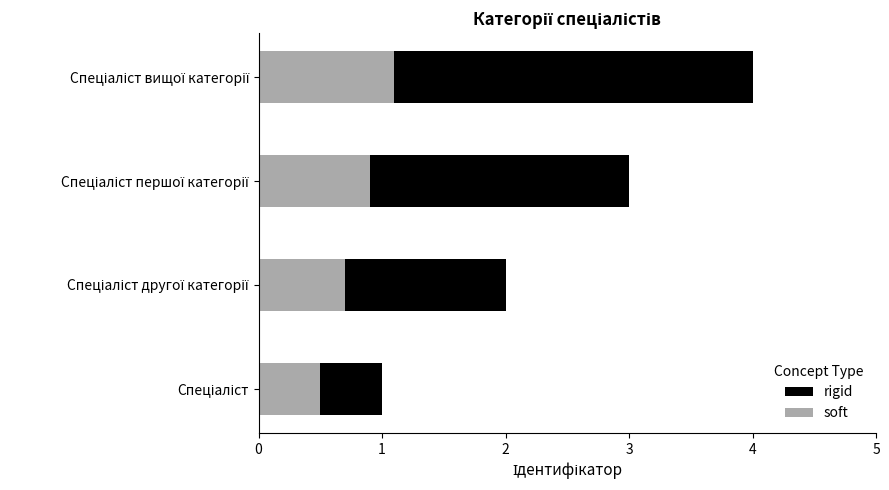

What is the minimum value shown in the chart?

0.5